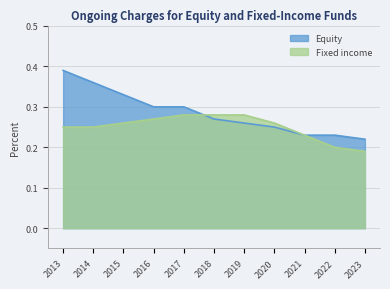

Which series changed the most between 2021 and 2023?

Fixed income